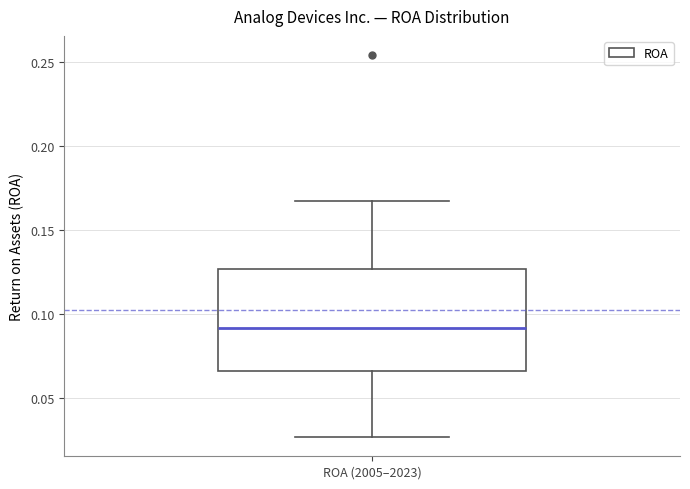

Read this box plot against the y-axis: the position of the median line, the range covered by the box, and the ends of both whiskers. The values are not printed on the chart, so give them approximately, as read against the axis.

median 0.090, box 0.065 to 0.125, whiskers 0.025 to 0.165